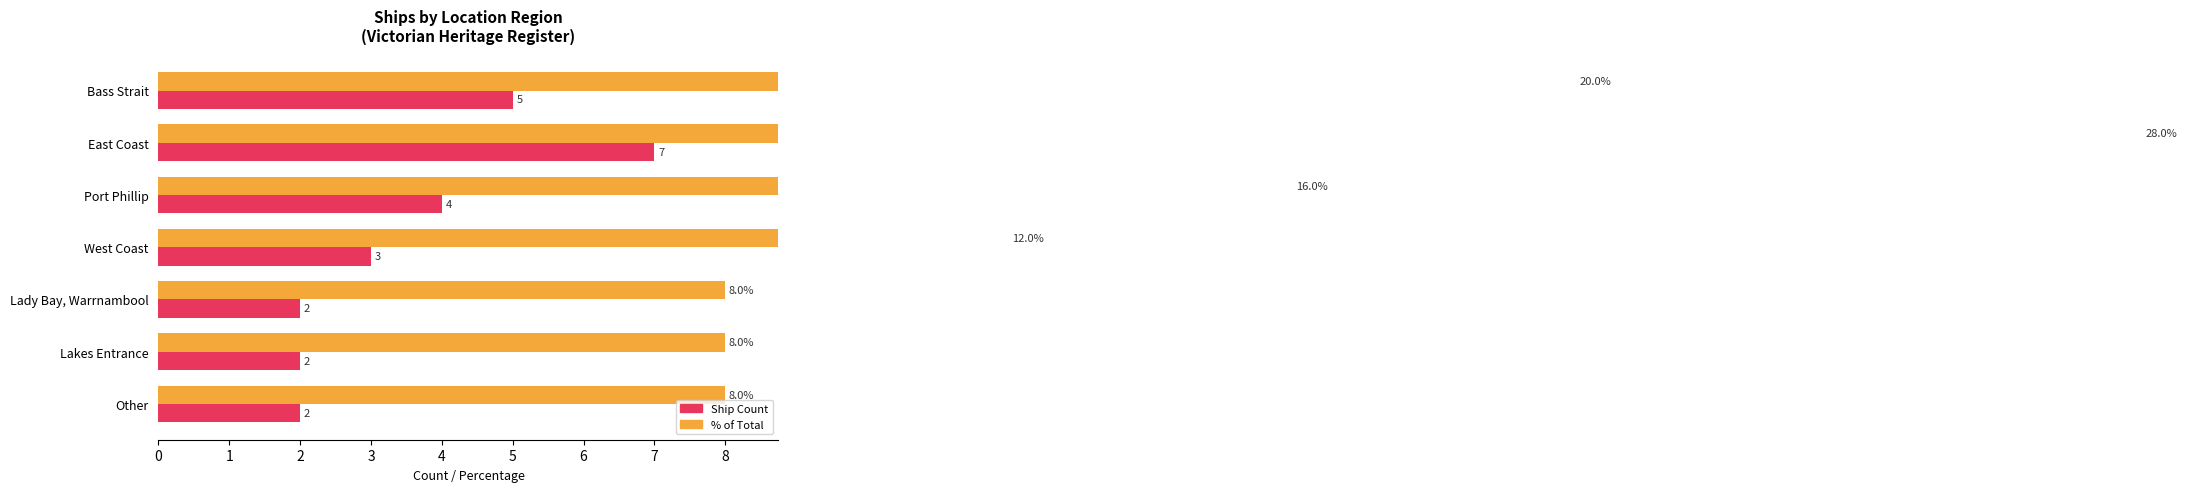

Is it true that % of Total equals 4.9 at Port Phillip?

False